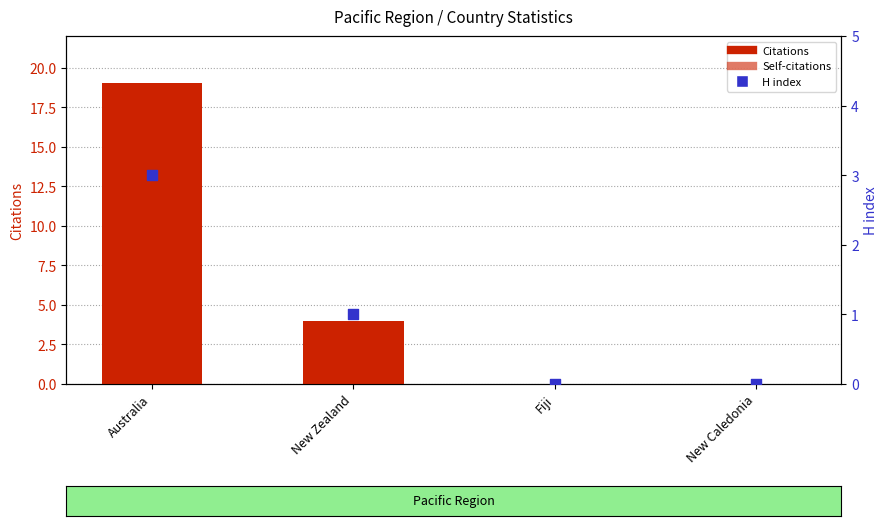

At which category is the sum across all series the highest?

Australia